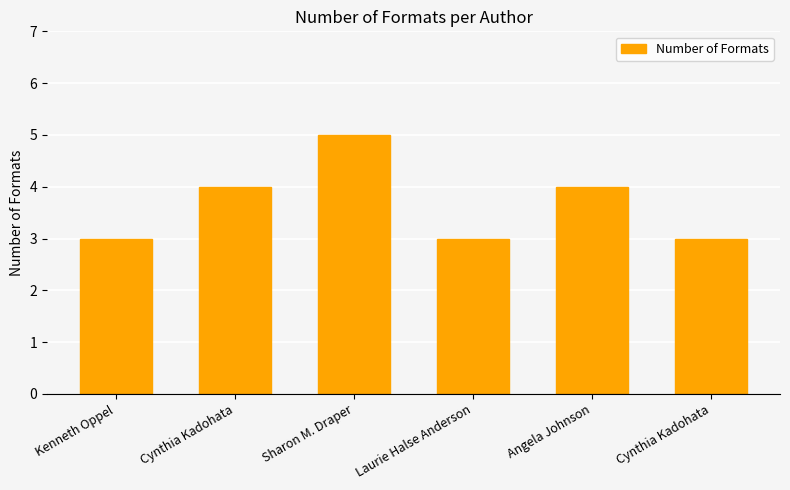

What is the sum of the values at Sharon M. Draper and Cynthia Kadohata?

9